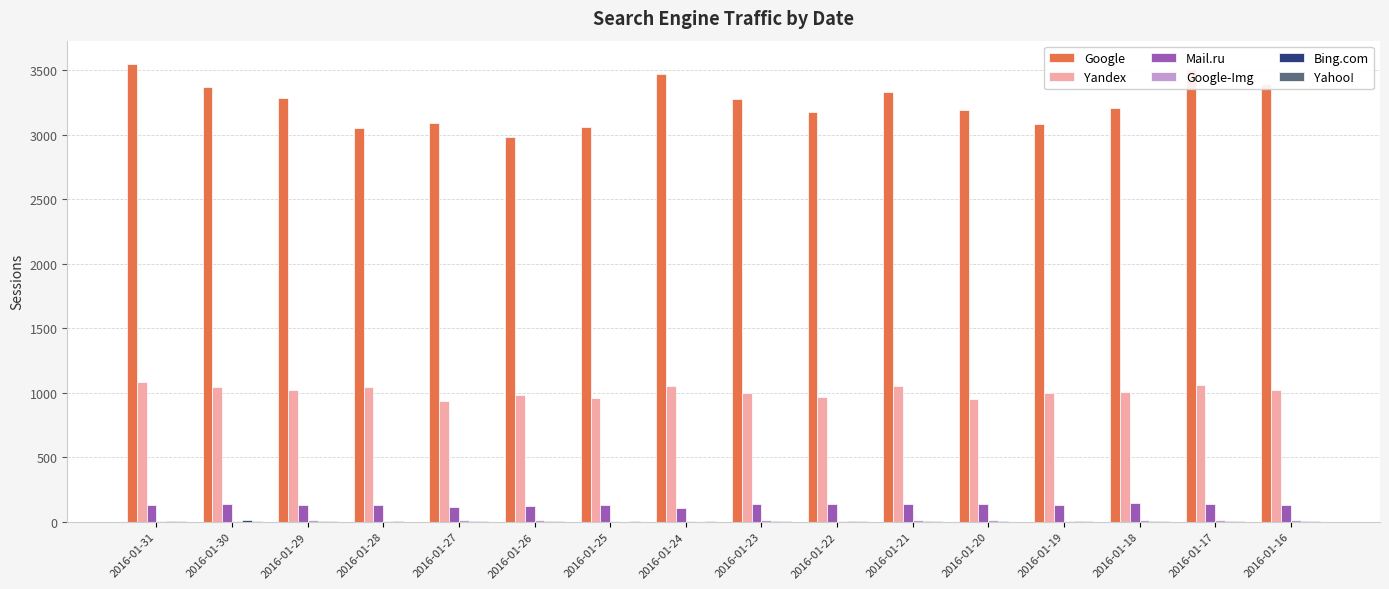

Is the value of Google at 2016-01-27 greater than the value of Yandex at 2016-01-28?

Yes